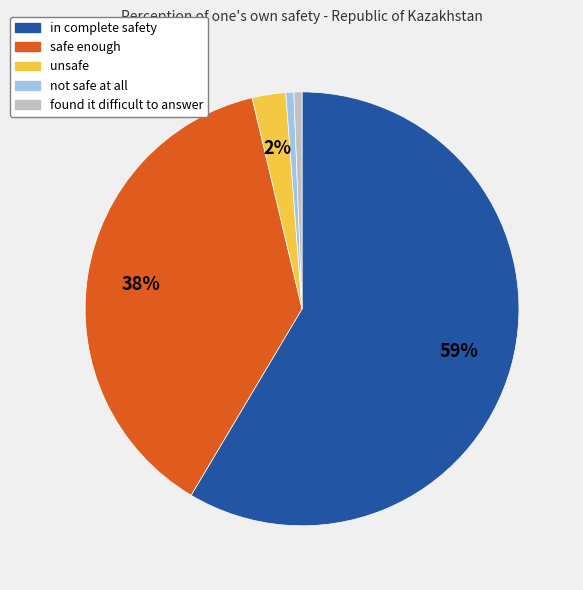

Between found it difficult to answer and unsafe, which is larger?

unsafe